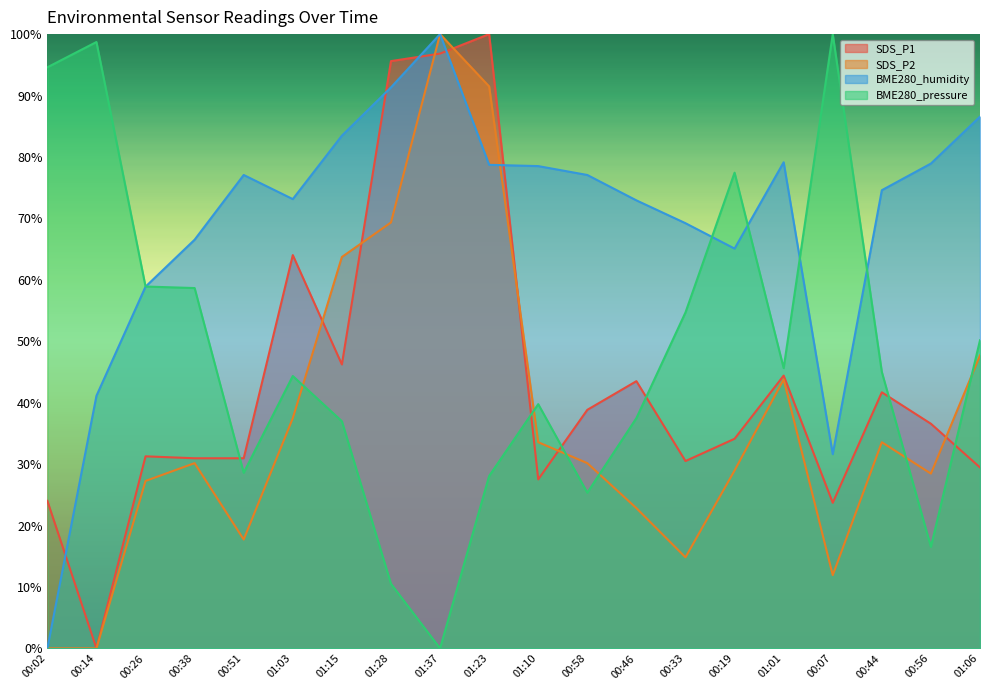

Which label corresponds to the smallest value in the chart?

00:14